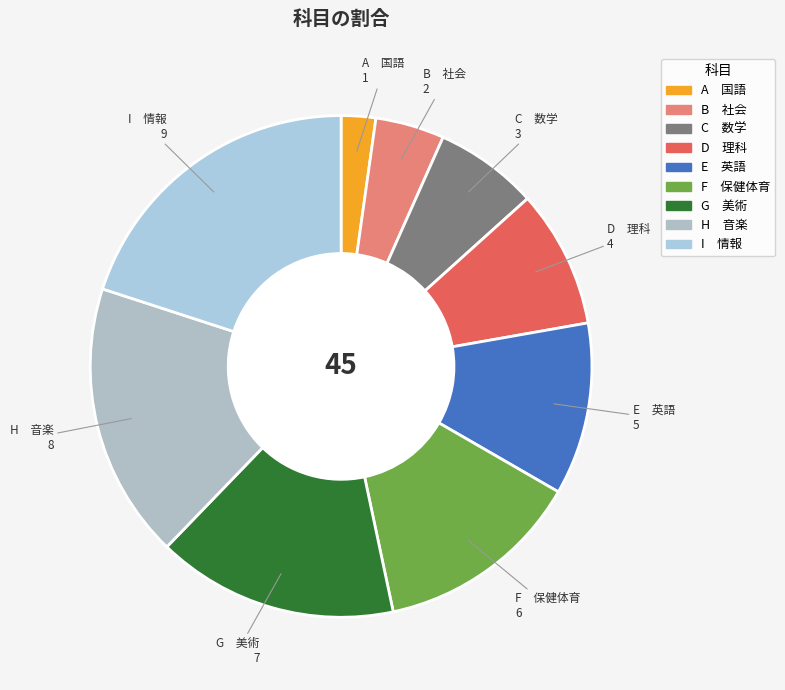

Which slice is the largest?

I 情報